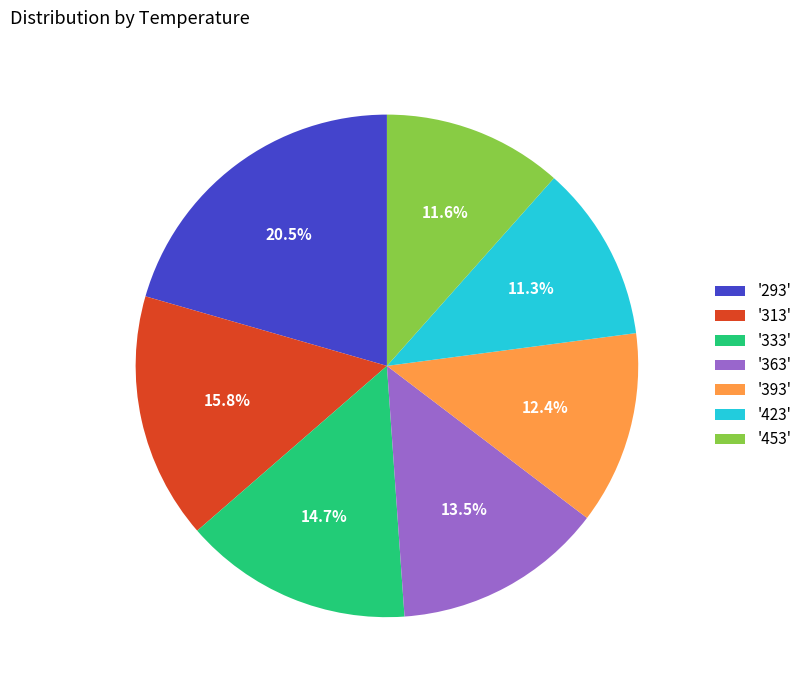

What percentage do '393' and '453' together represent?

24.0%